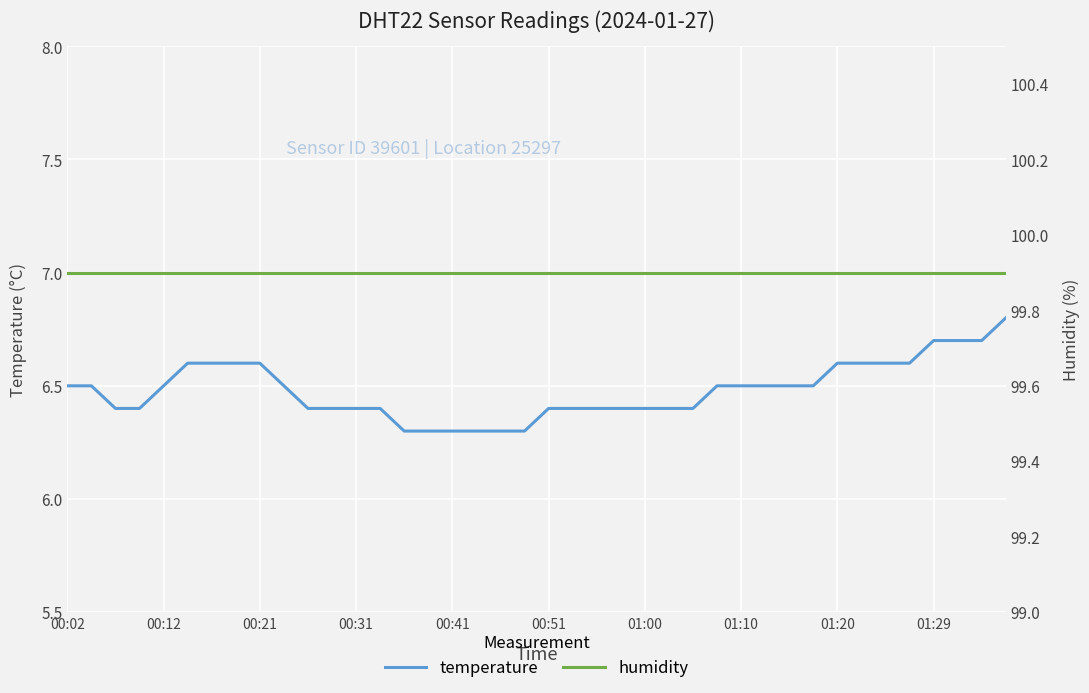

At which category is the sum across all series the highest?

39